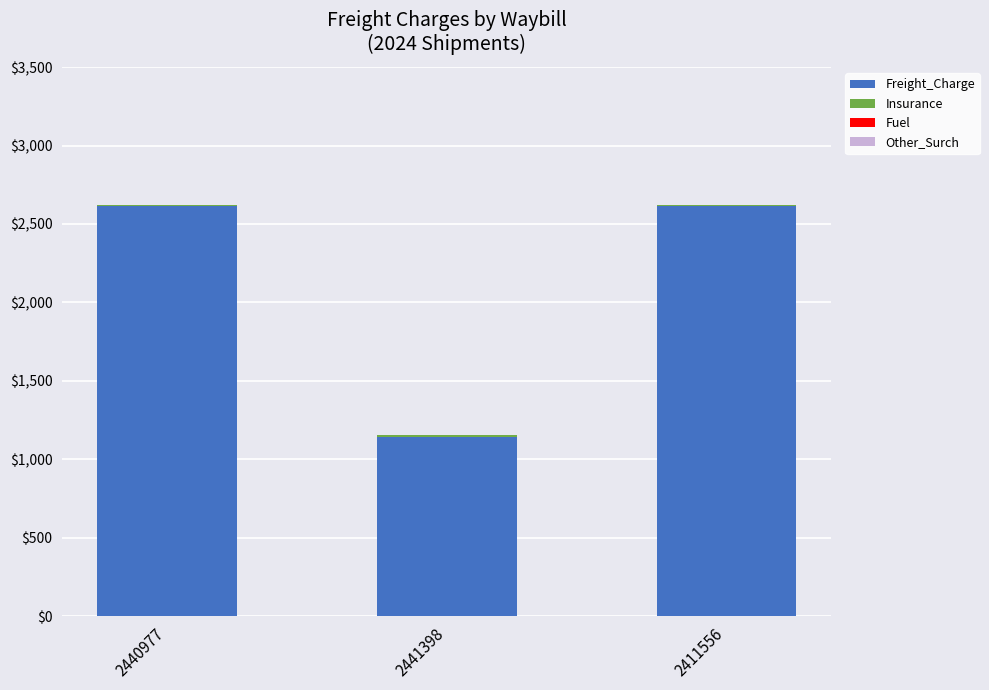

Are the bars grouped side by side (vs. stacked)?

No